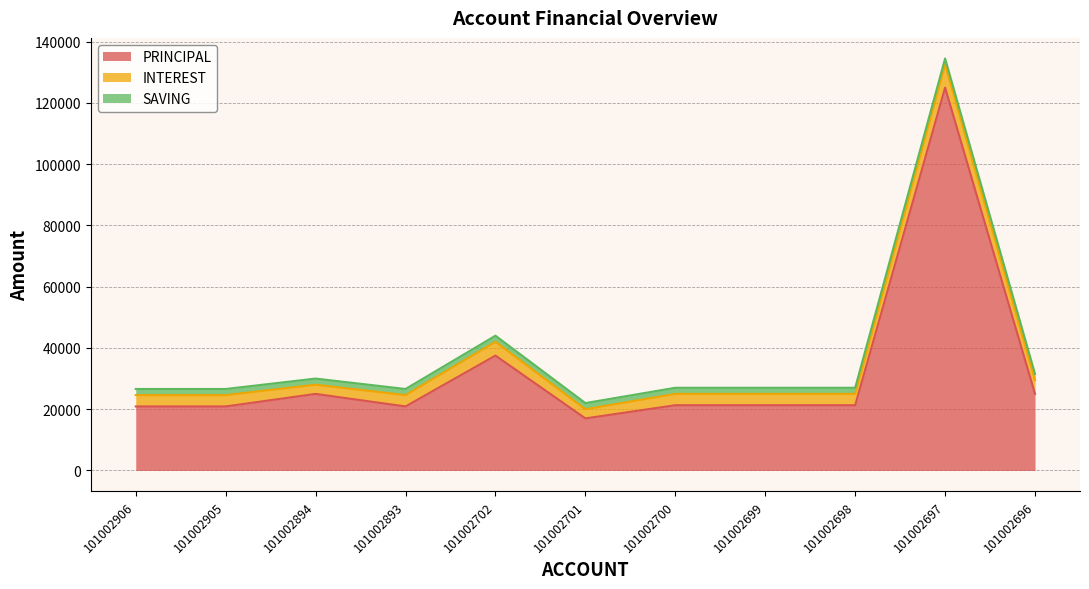

Count the number of data series in this chart.

3